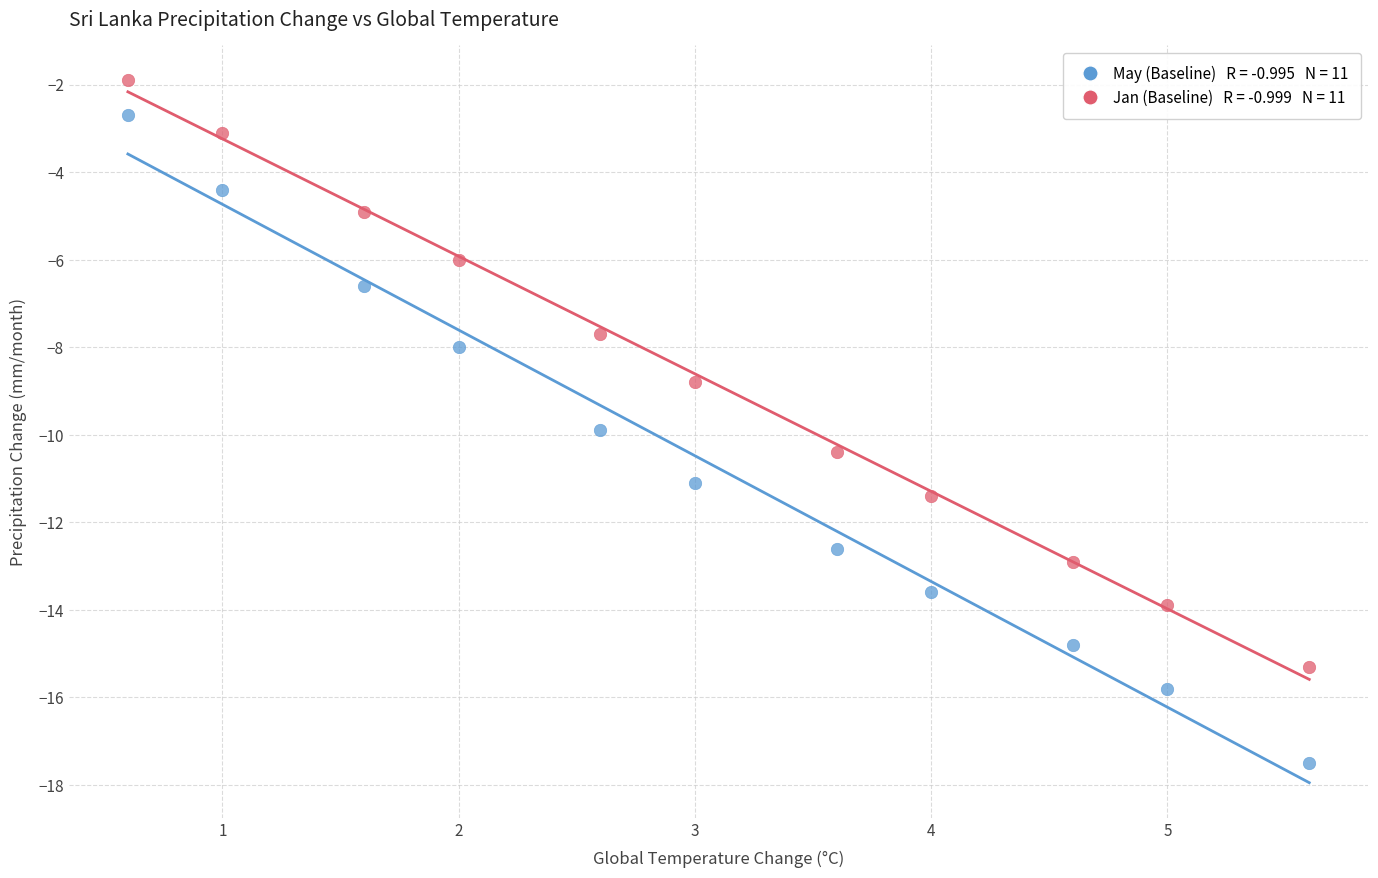

Across all series, what Y value is closest to -9?

-8.8